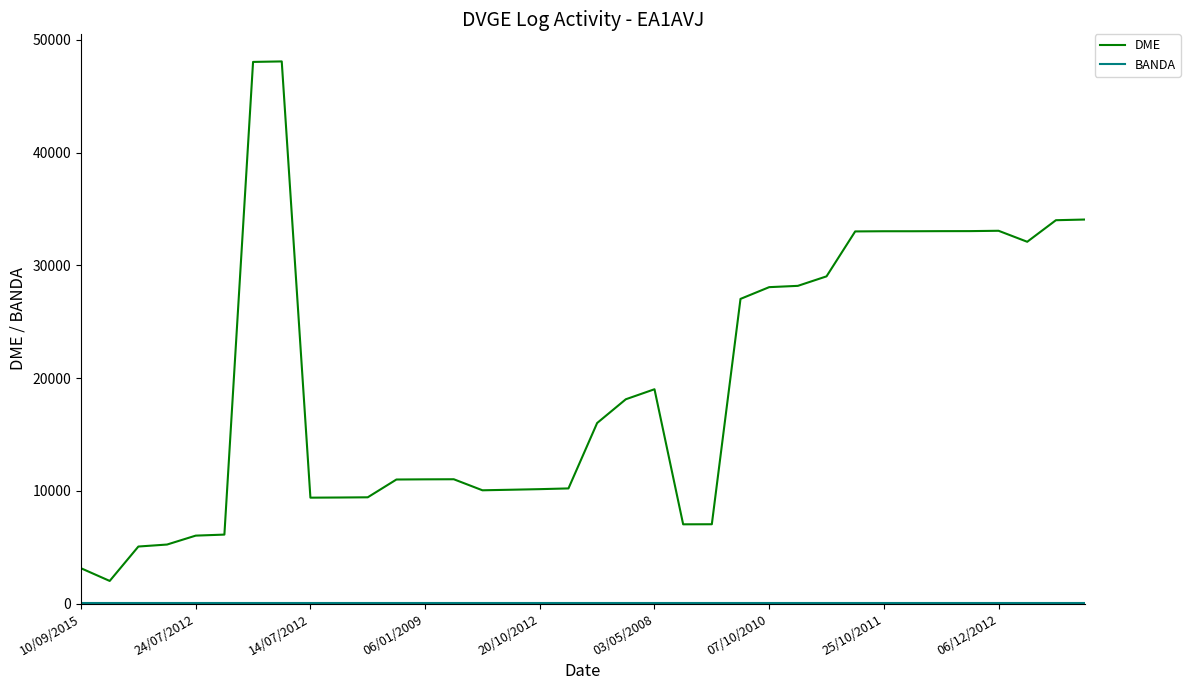

What is the difference between the second highest and second lowest values in the DME series?

44910